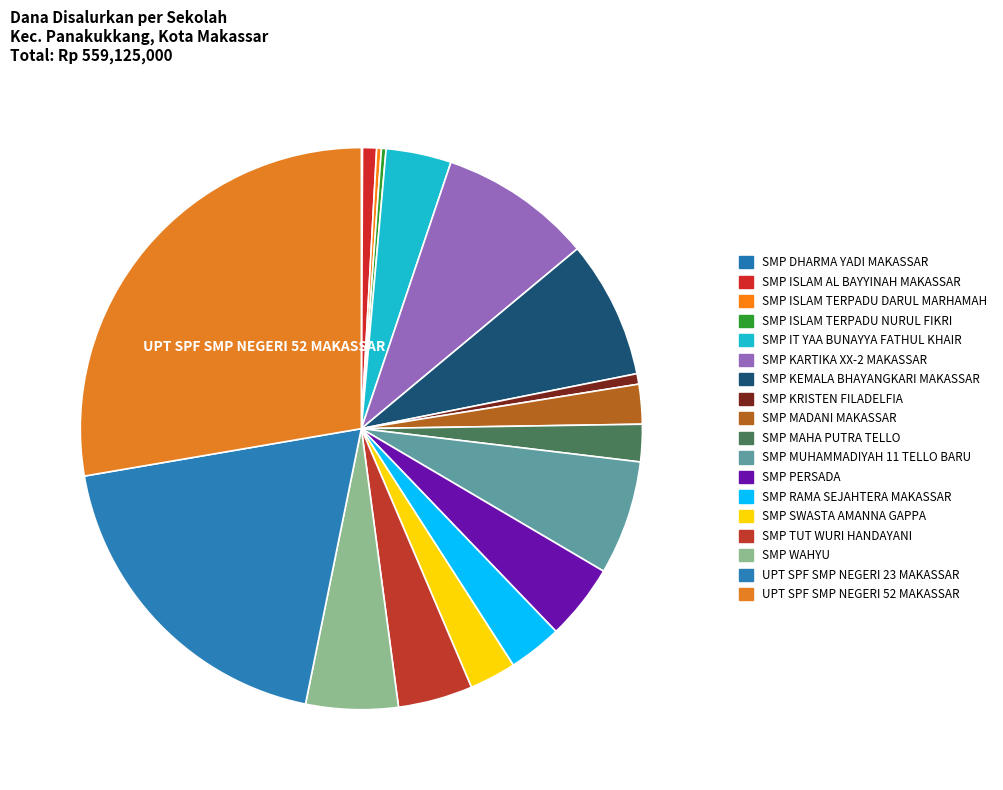

How many segments does this pie chart have?

18